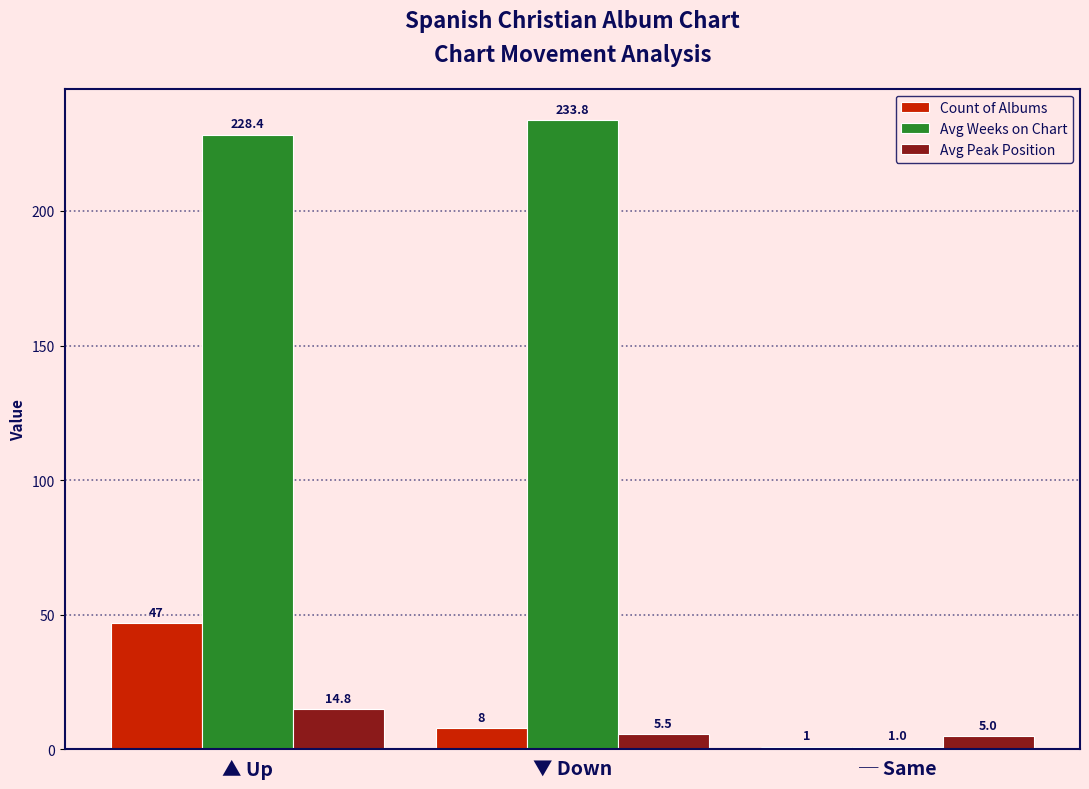

What is the average value of the Avg Weeks on Chart series?

154.4